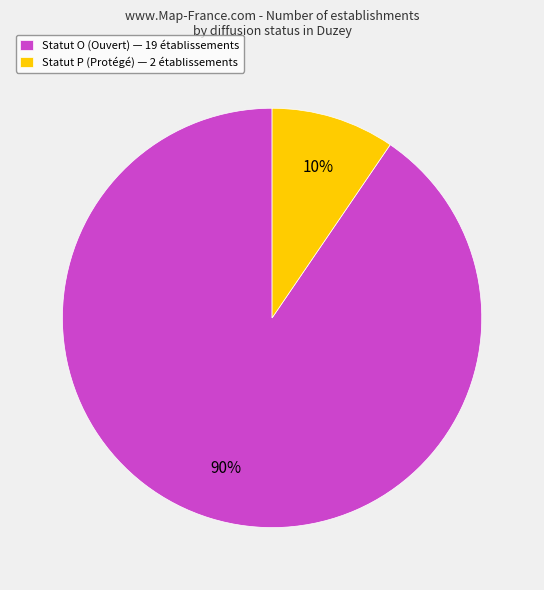

To the nearest percent, what is the average slice percentage?

50%